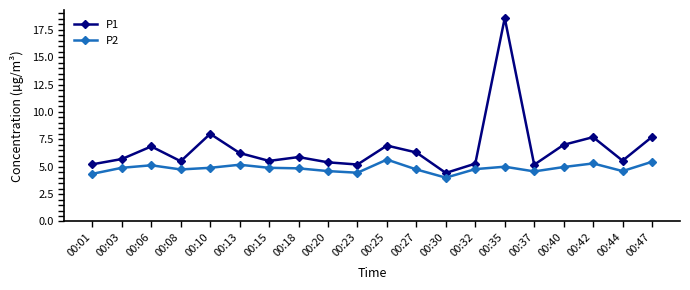

What is the average value of the P2 series?

4.9